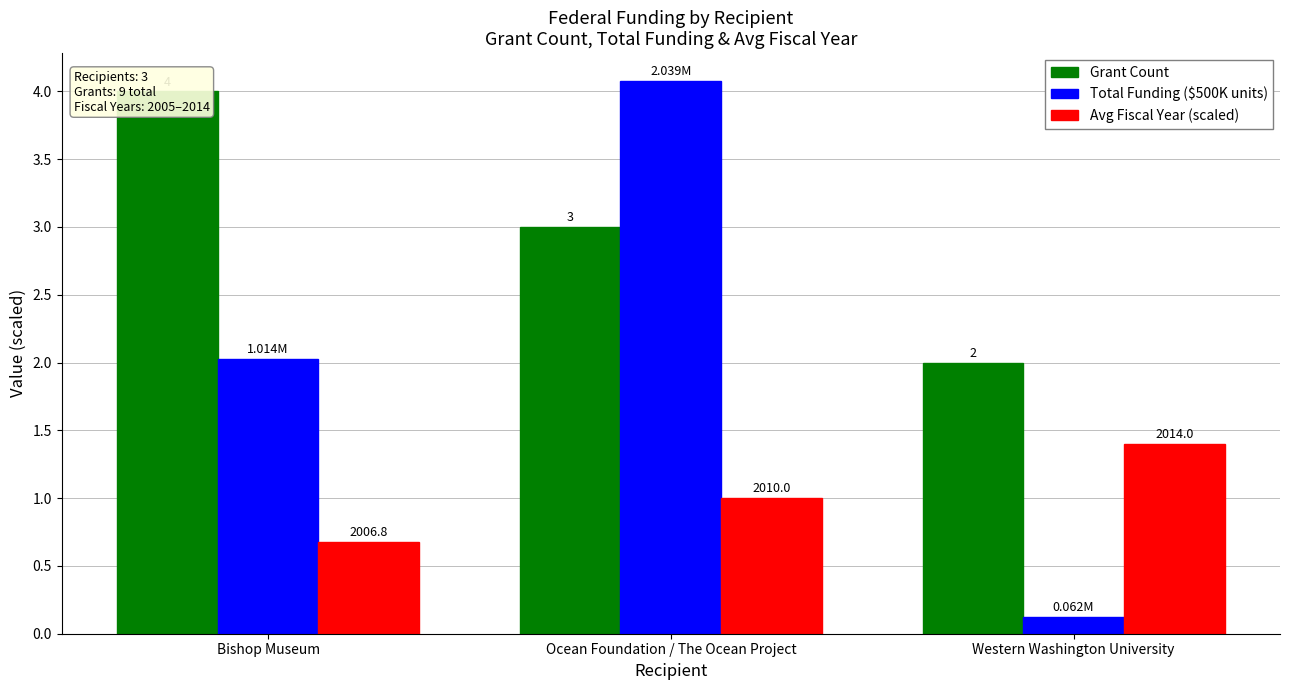

Is it true that Total Funding ($500K units) equals 2.1 at Ocean Foundation / The Ocean Project?

False